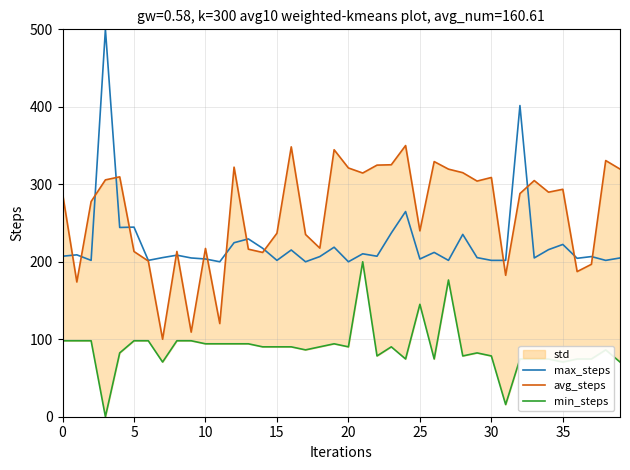

The max_steps series shows 201.8 at 15. True or false?

True